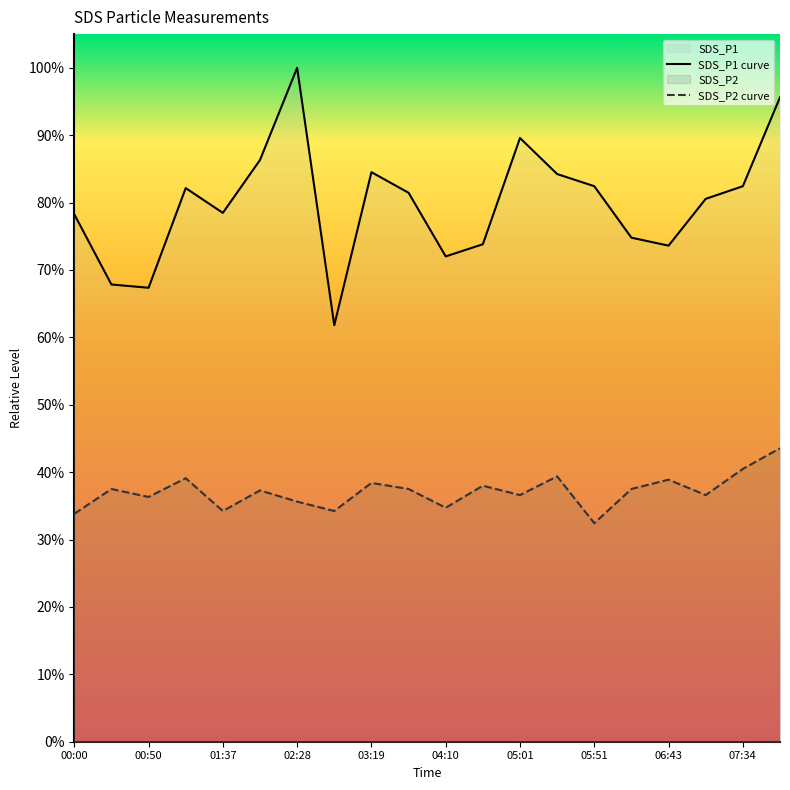

True or false: SDS_P1 curve and SDS_P2 curve cross at least once.

False